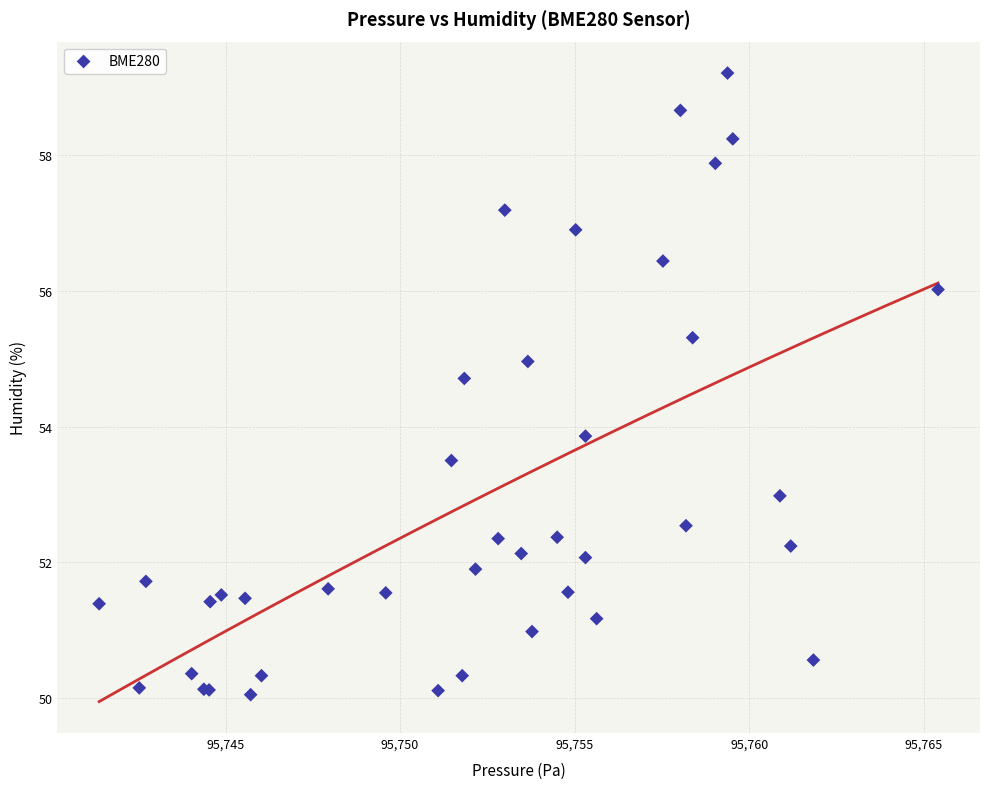

What Y value in the scatter plot is closest to 54?

53.9